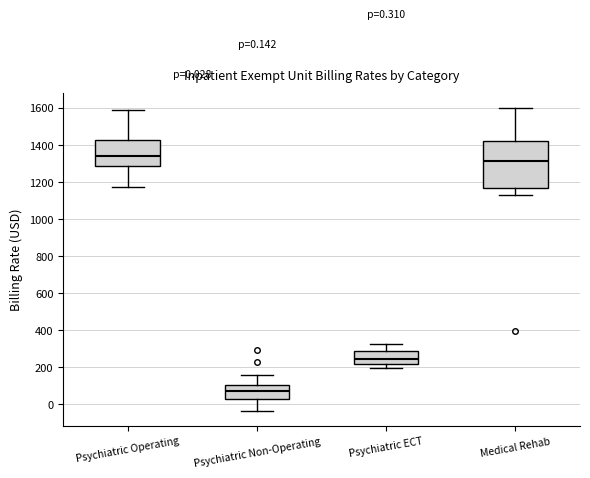

Comparing the boxes themselves (not the whiskers), which one is the tallest?

Medical Rehab